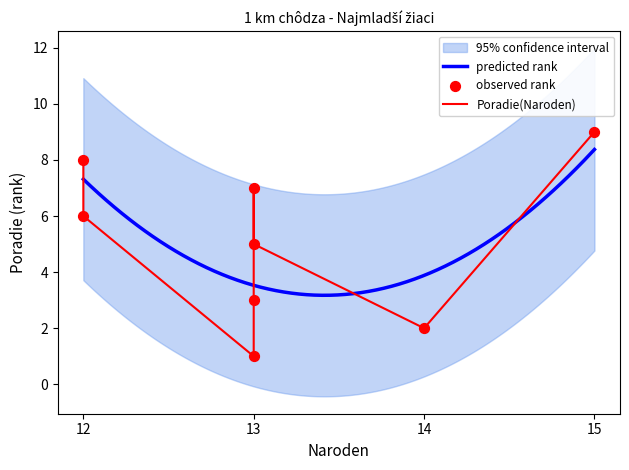

Approximately how many times larger is the value at 13 compared to 13?

5.0